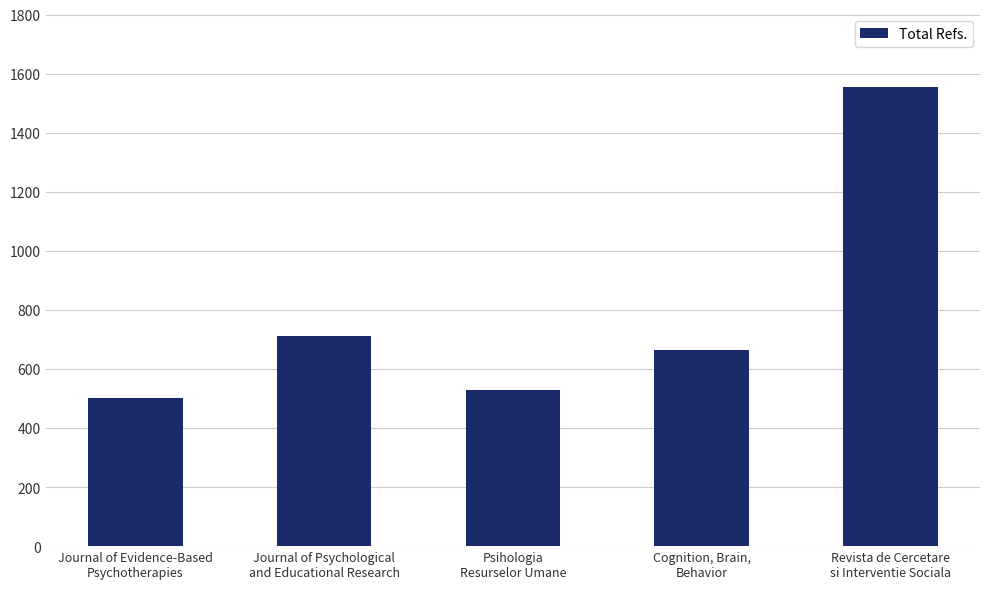

How many data points are less than 663?

2